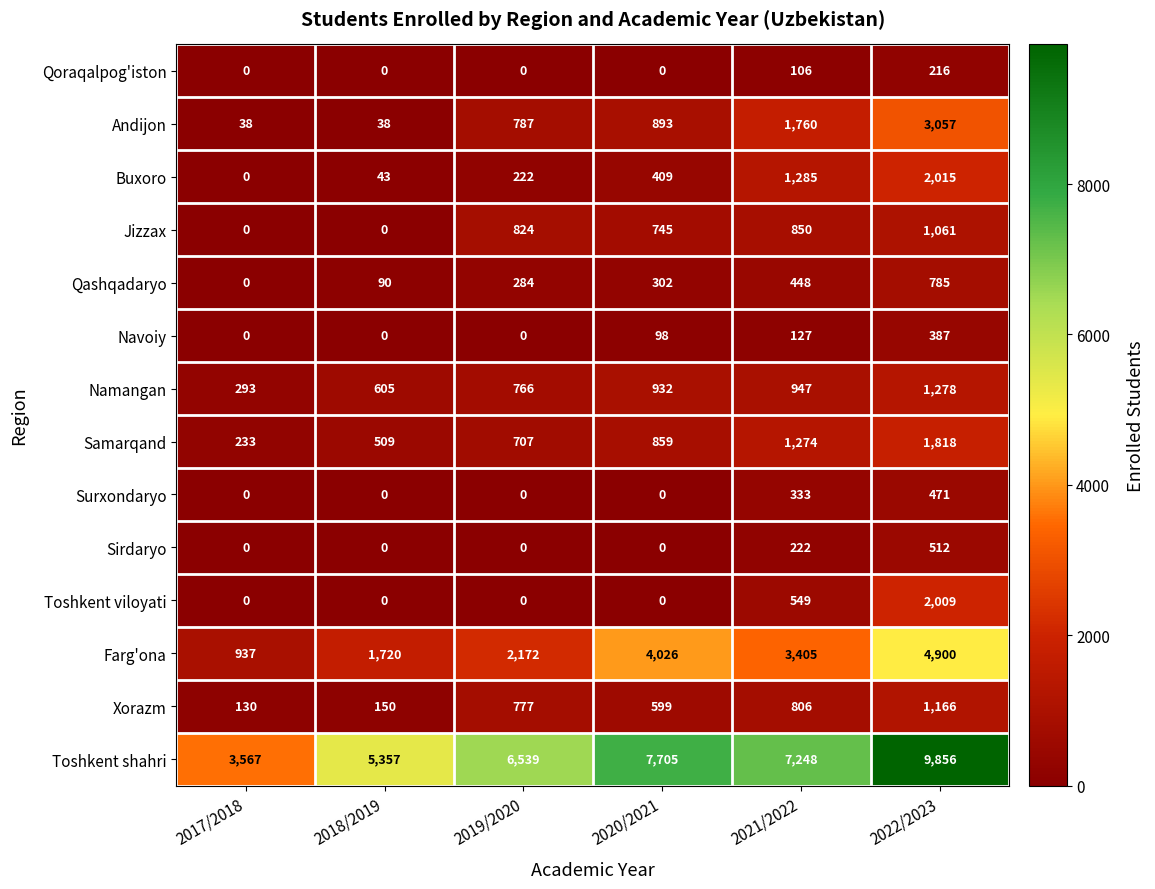

Which category has the highest value in the Samarqand series?

2022/2023